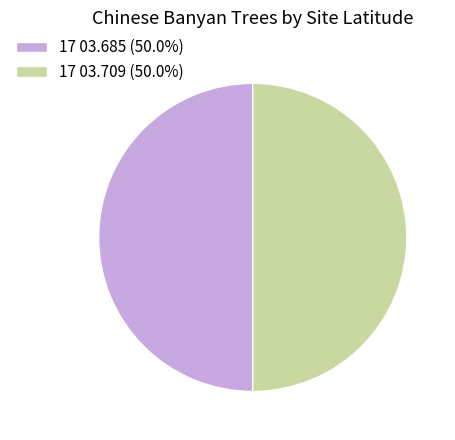

How many segments does this pie chart have?

2